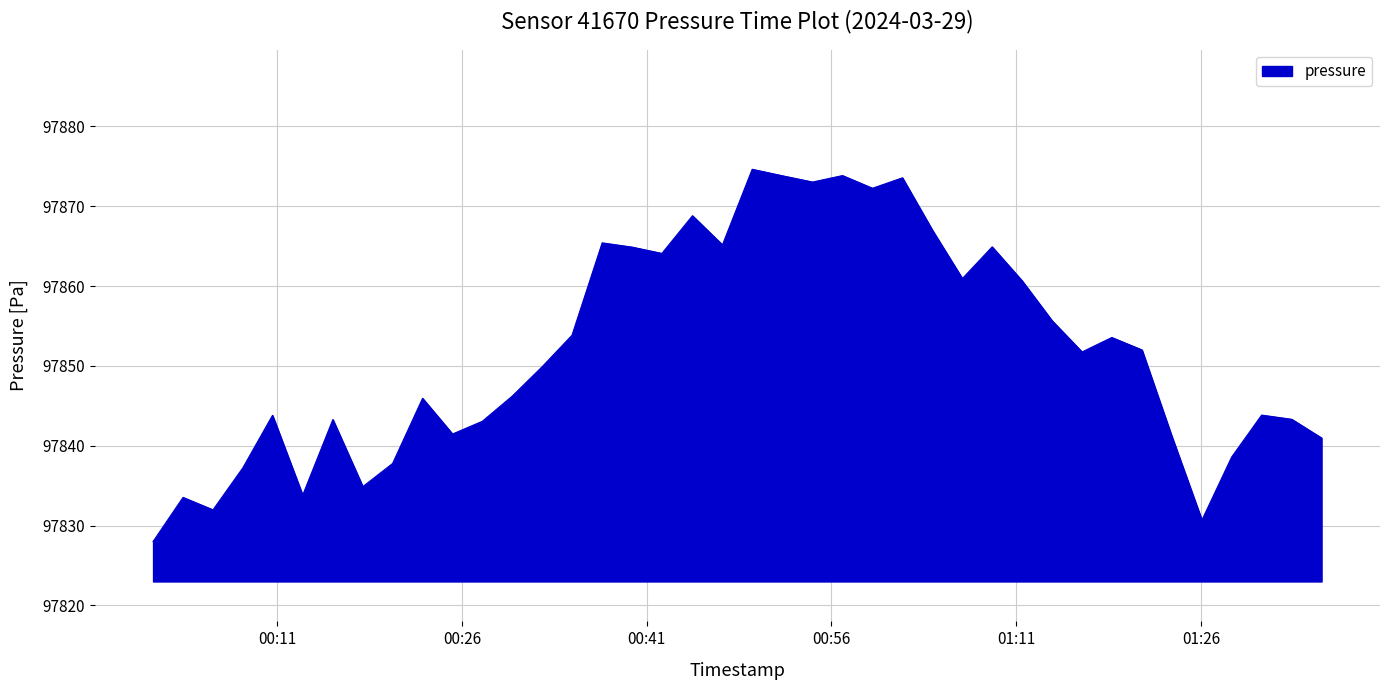

What is the minimum value shown in the chart?

97828.0